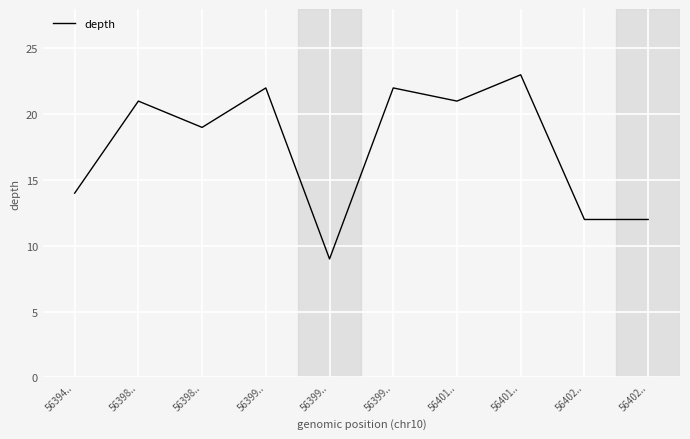

Does the chart have visible grid lines?

Yes